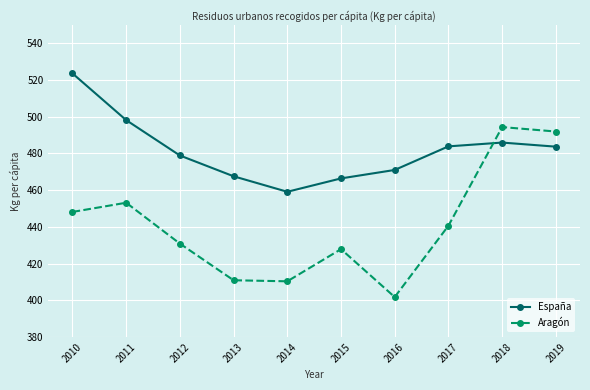

How many categories are shown in the chart?

10